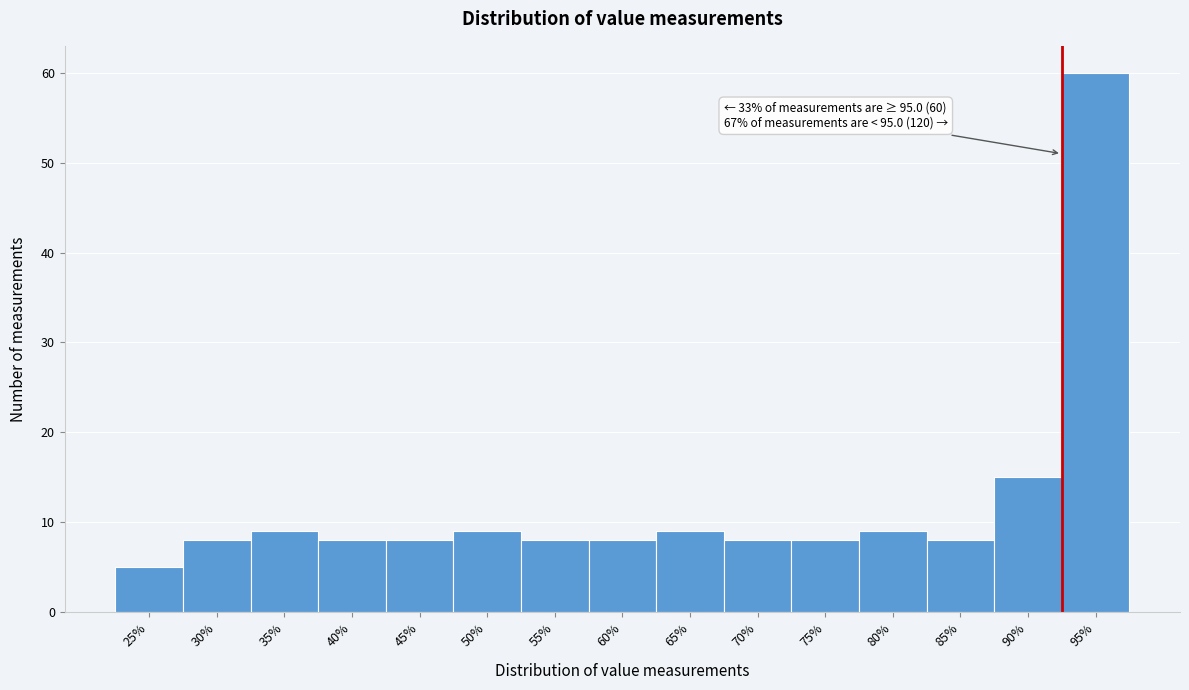

Reading right to left, extract all data points from this chart.

60	15	8	9	8	8	9	8	8	9	8	8	9	8	5